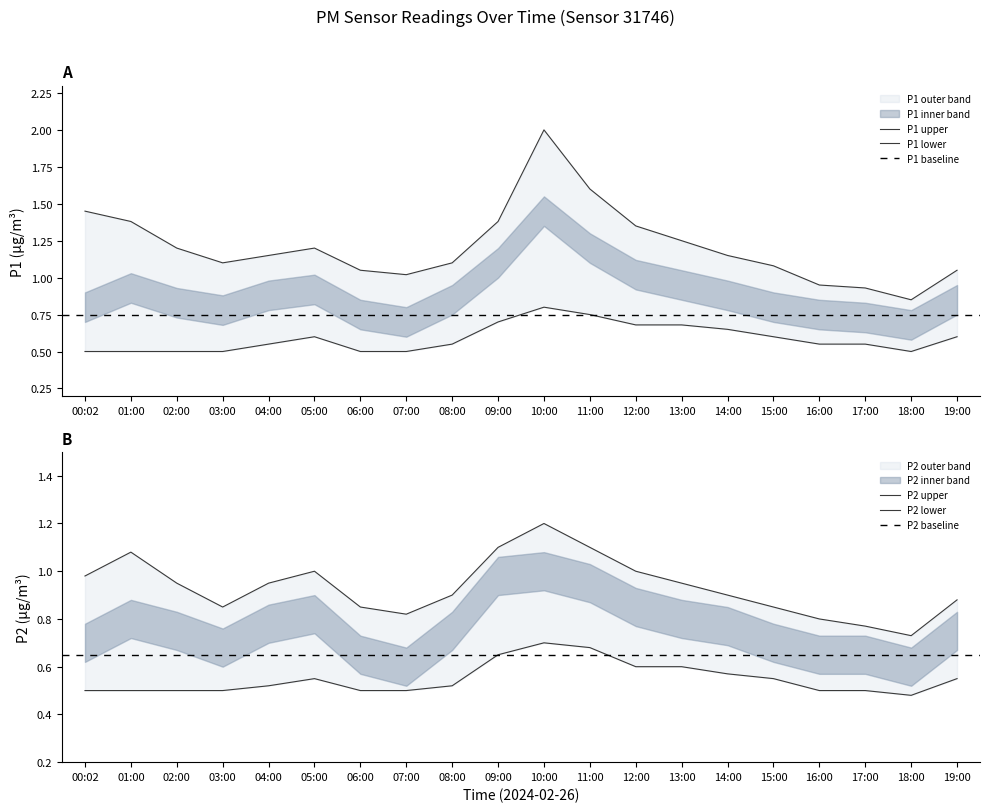

In P1_lower, how many points are lower than both neighbors (excluding endpoints)?

1